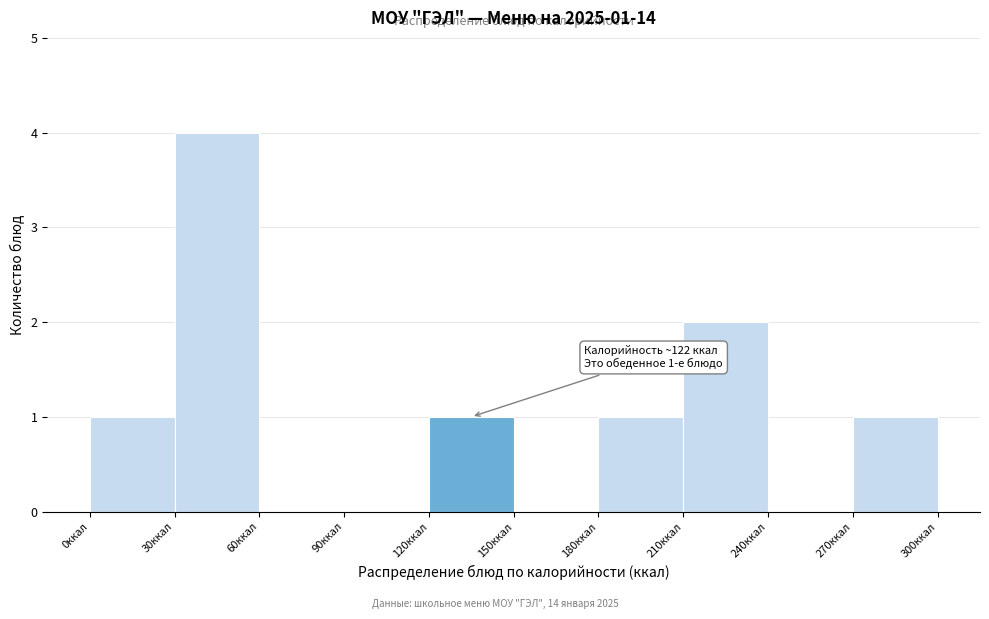

Which range on the x-axis has the tallest bar?

30 to 60